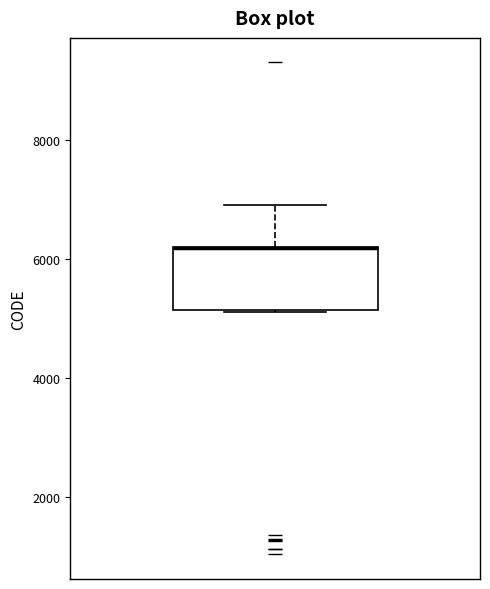

Read this box plot against the y-axis: the position of the median line, the range covered by the box, and the ends of both whiskers. The values are not printed on the chart, so give them approximately, as read against the axis.

median 6200 (drawn on the box's upper edge), box 5200 to 6200, whiskers 5200 to 7000